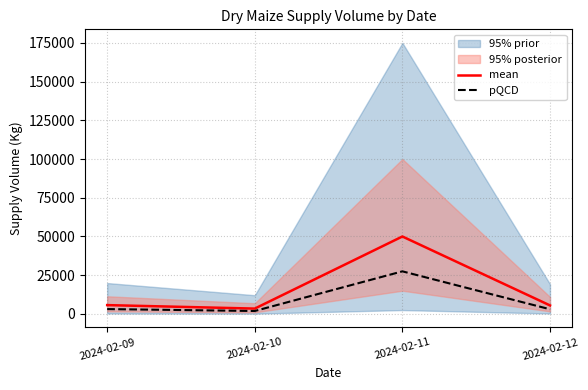

What is the difference between the second highest and minimum values in the pQCD series?

1235.3